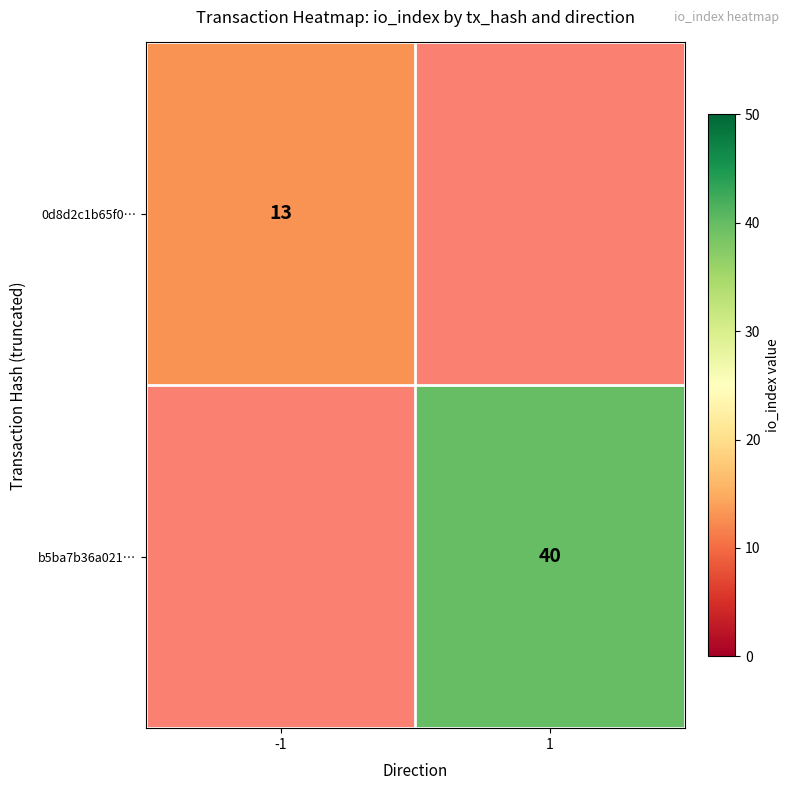

Is the value of 0d8d2c1b65f0… at -1 greater than the value of b5ba7b36a021… at 1?

No